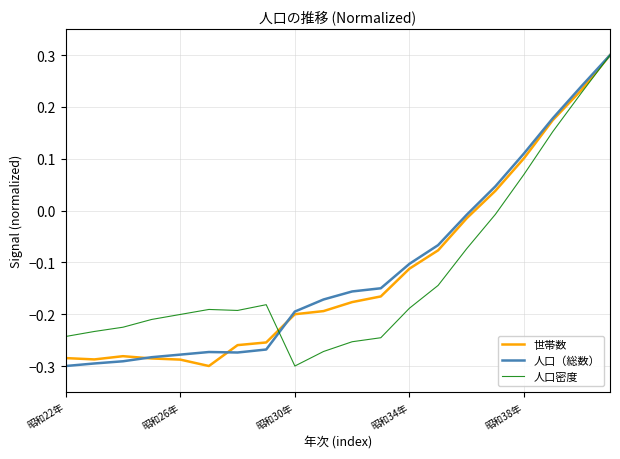

At which category does the chart reach its minimum across all series?

5